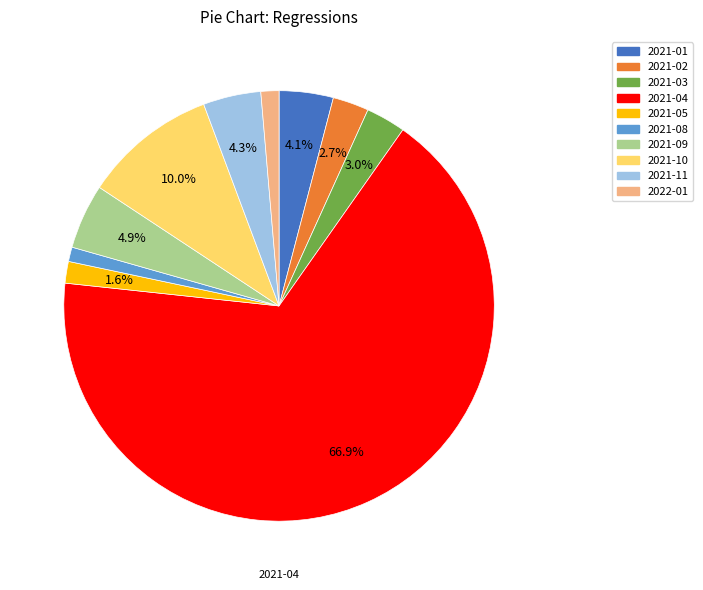

Count the number of slices in the pie.

10